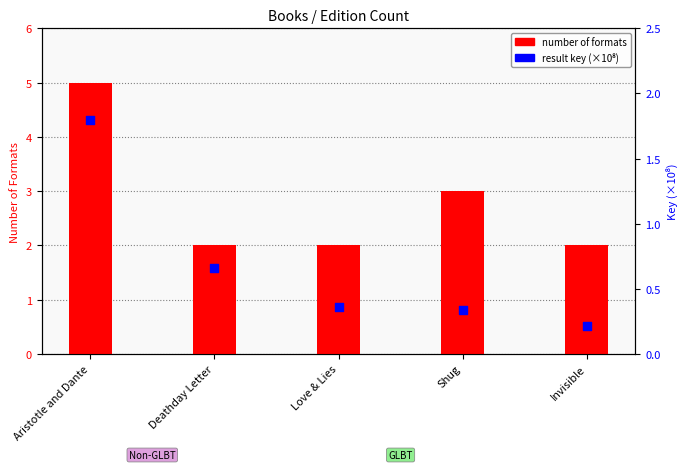

At which category is the sum across all series the highest?

Aristotle and Dante